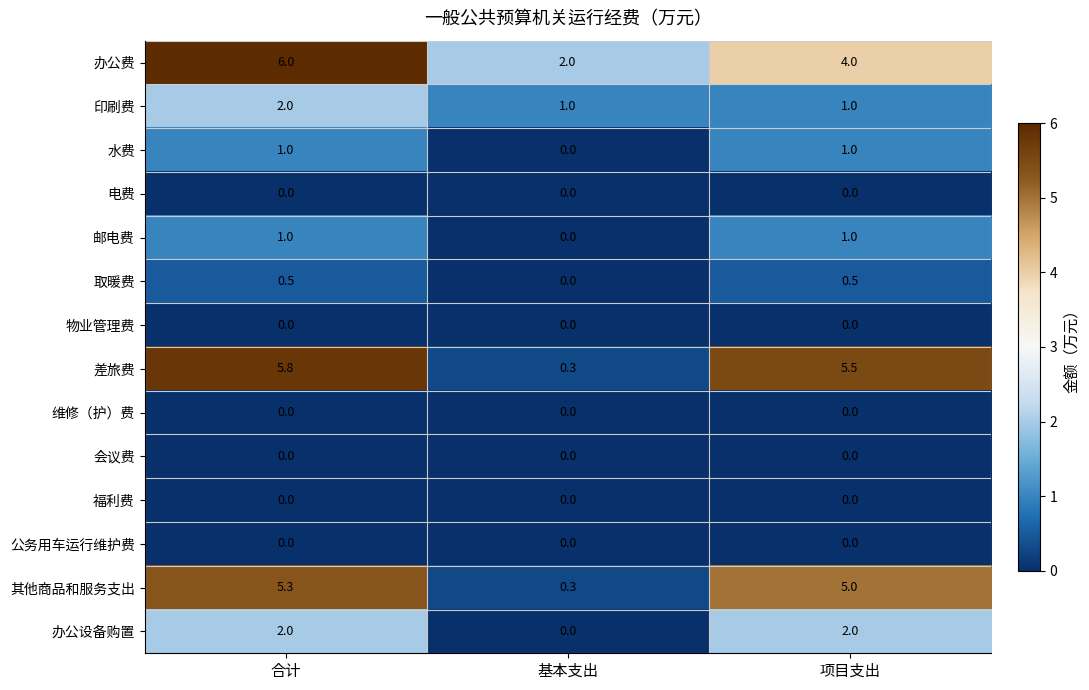

Is it true that 会议费 equals 0.0 at 基本支出?

True